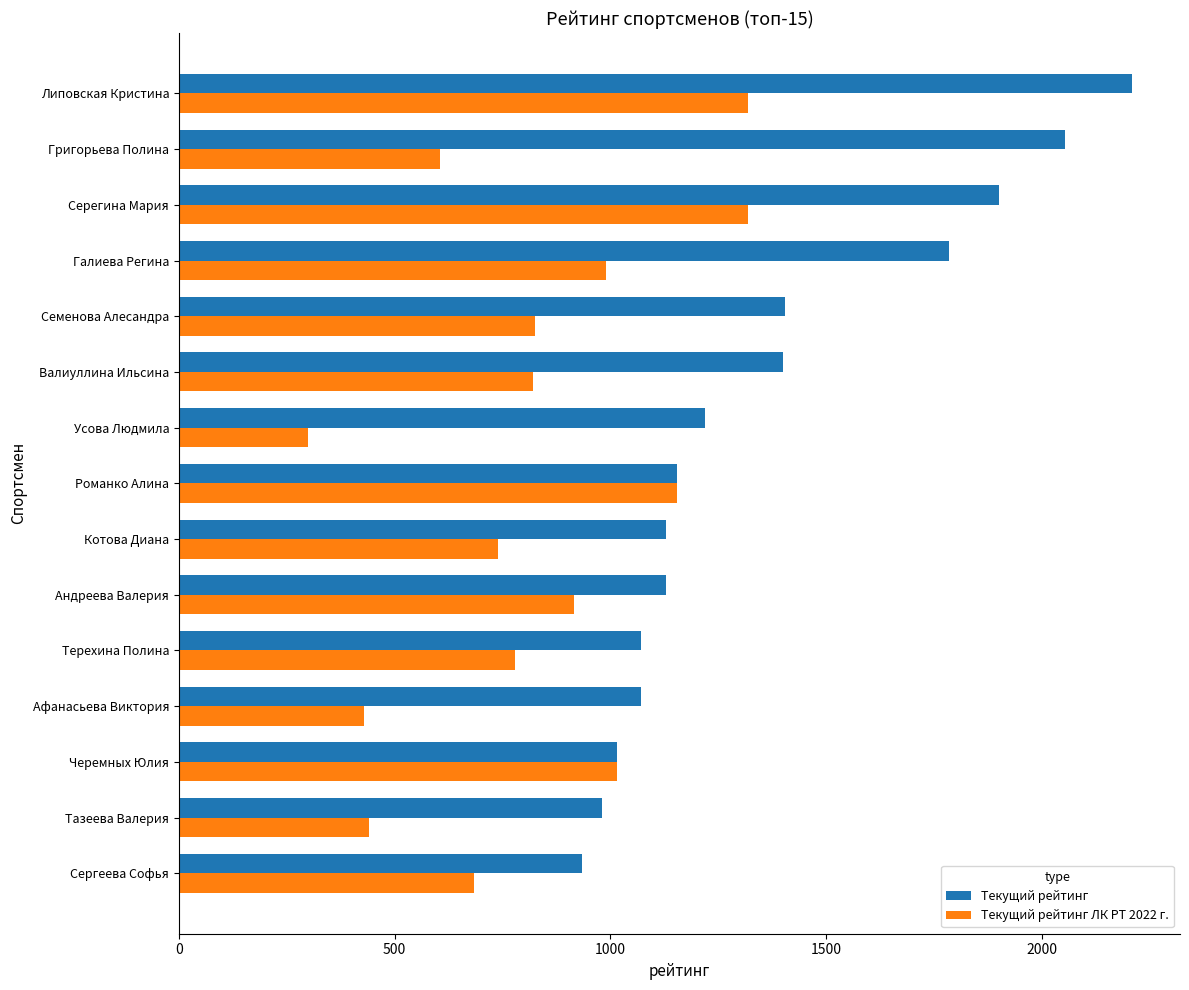

Which series has the largest range (max minus min)?

Текущий рейтинг